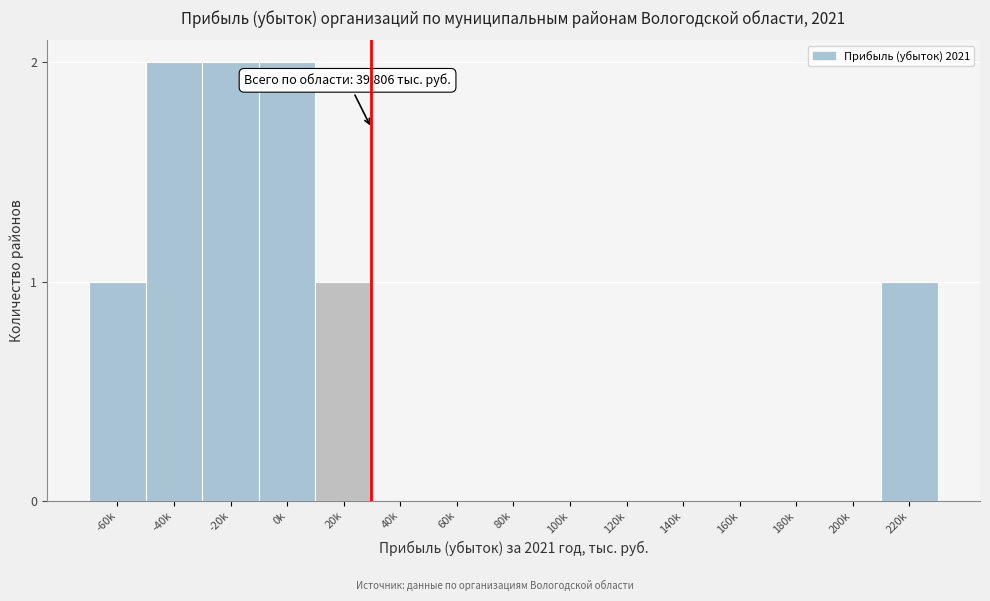

Reading right to left, extract all data points from this chart.

220k=1	200k=0	180k=0	160k=0	140k=0	120k=0	100k=0	80k=0	60k=0	40k=0	20k=1	0k=2	-20k=2	-40k=2	-60k=1